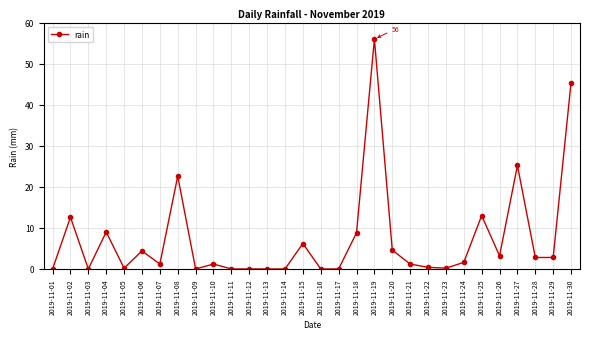

What is the average value?

7.4